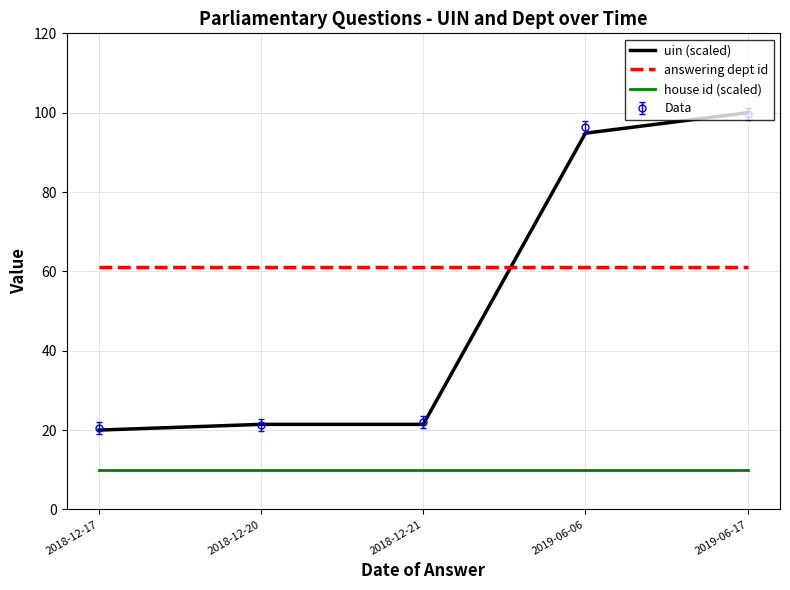

What position from the left is 2019-06-06?

4